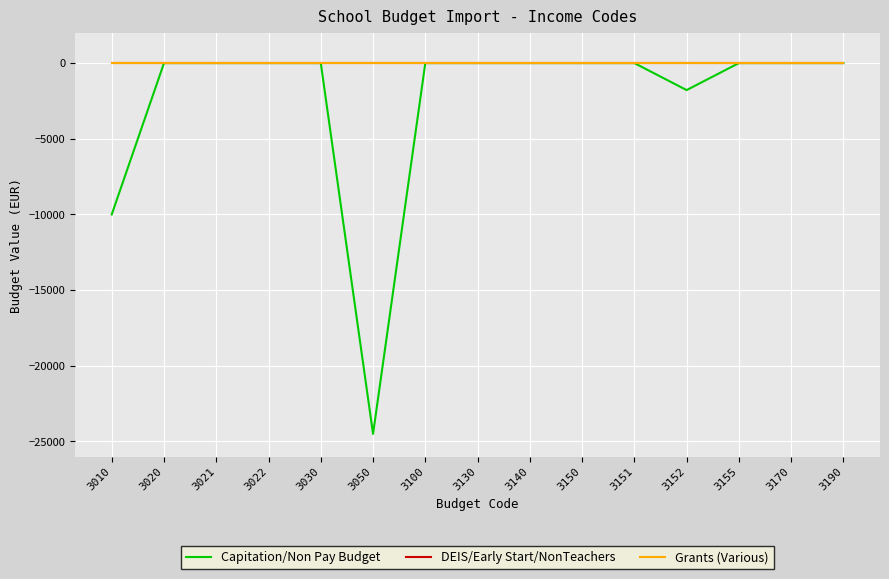

The Grants (Various) series shows 0.0 at 3021. True or false?

True